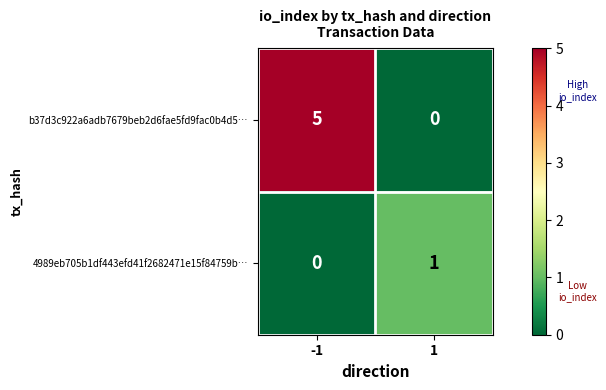

The b37d3c922a6adb7679beb2d6fae5fd9fac0b4d5… series shows 5 at -1. True or false?

True